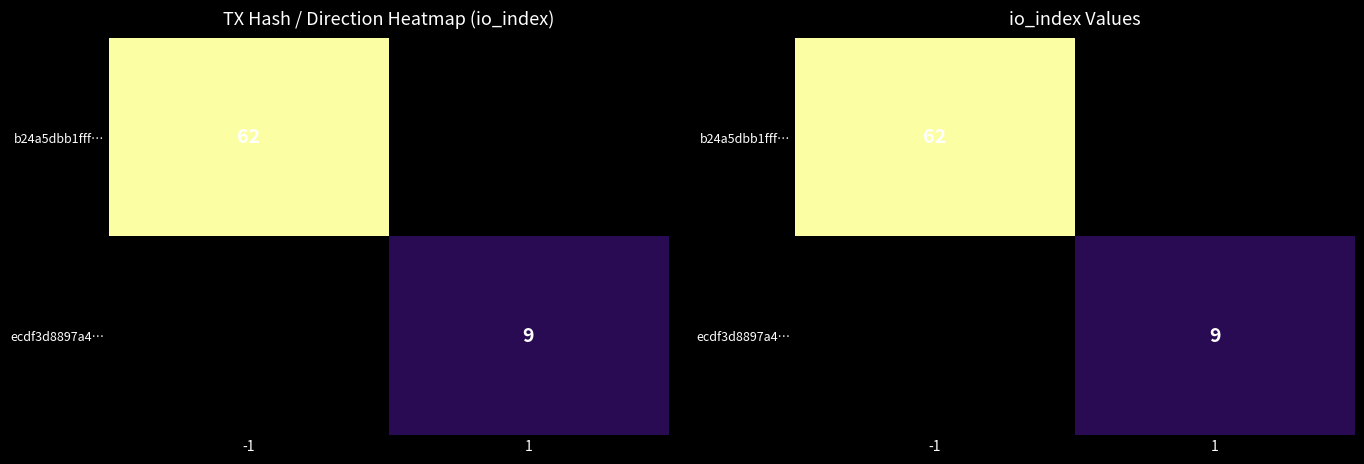

Which label corresponds to the smallest value in the chart?

1